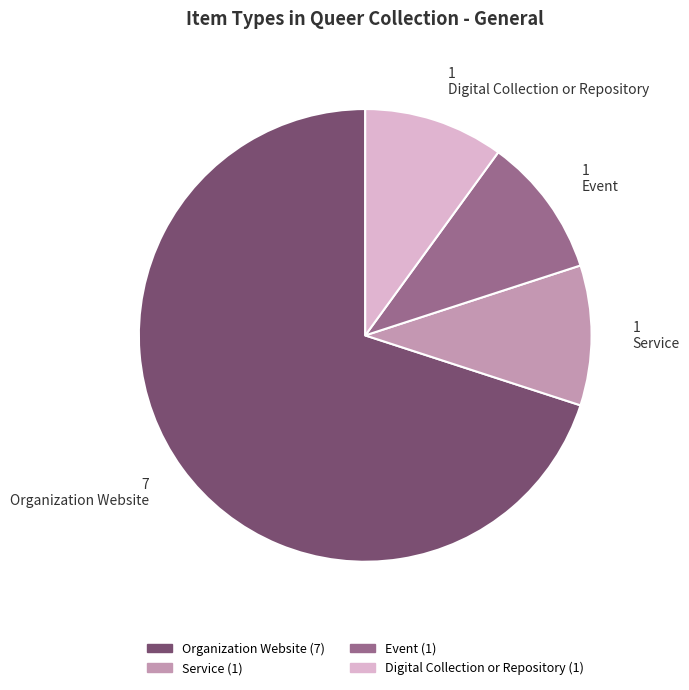

Is it true that Service is 10% of the pie?

True